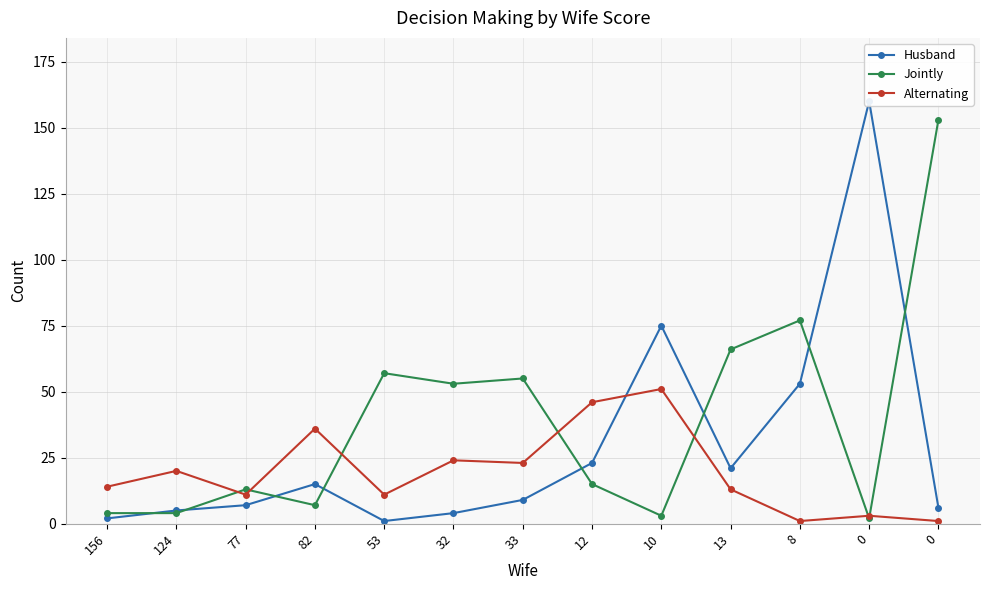

What is the label of the 11th point from the right?

77